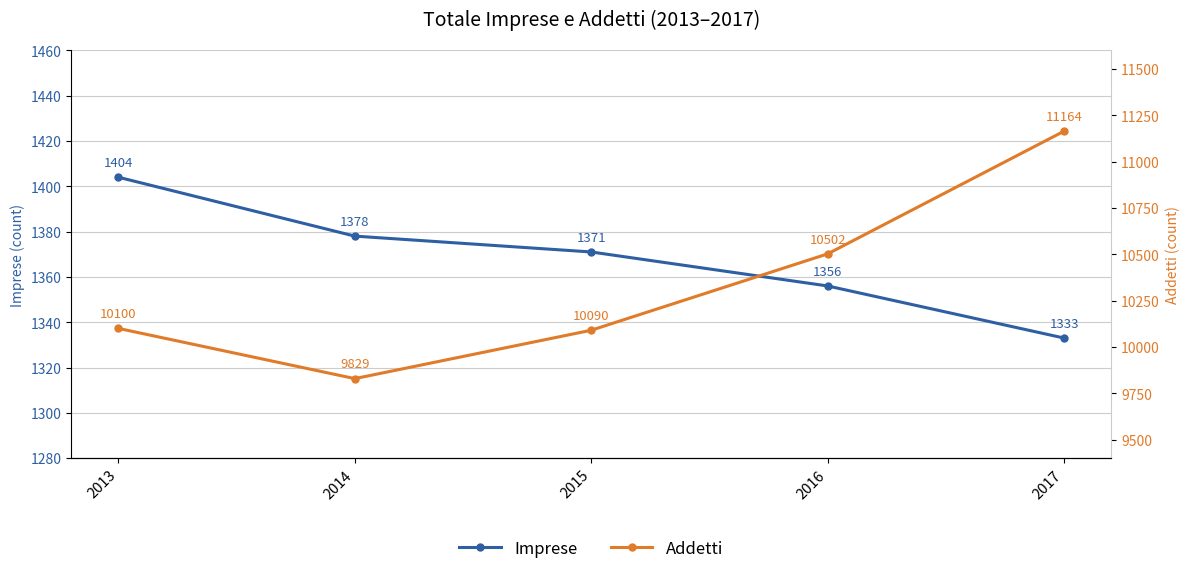

What is the difference between the Addetti values at 2015 and 2017?

1074